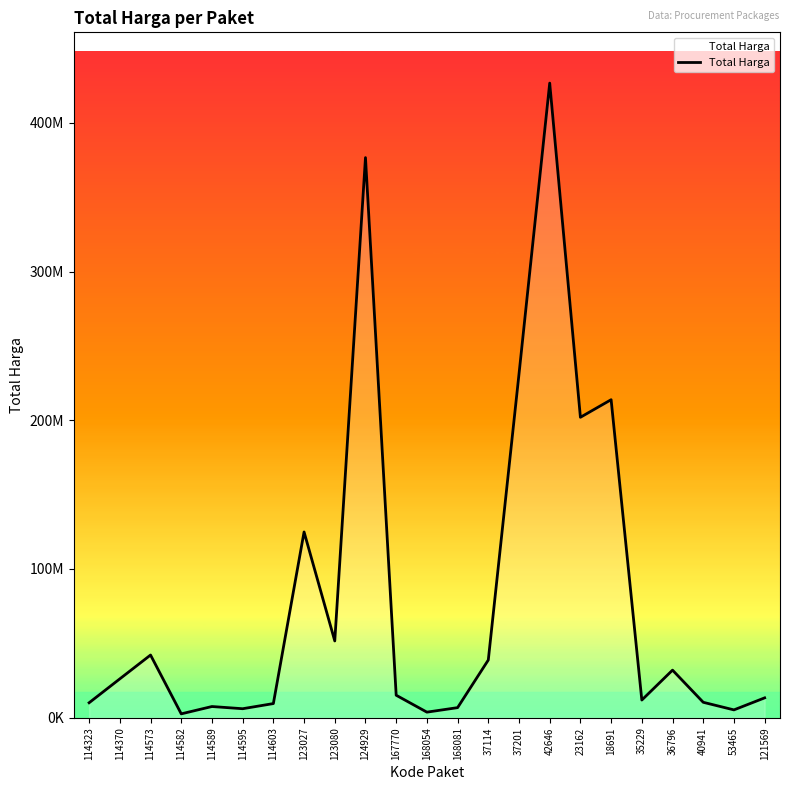

How many points are lower than both their immediate neighbors (excluding endpoints)?

7